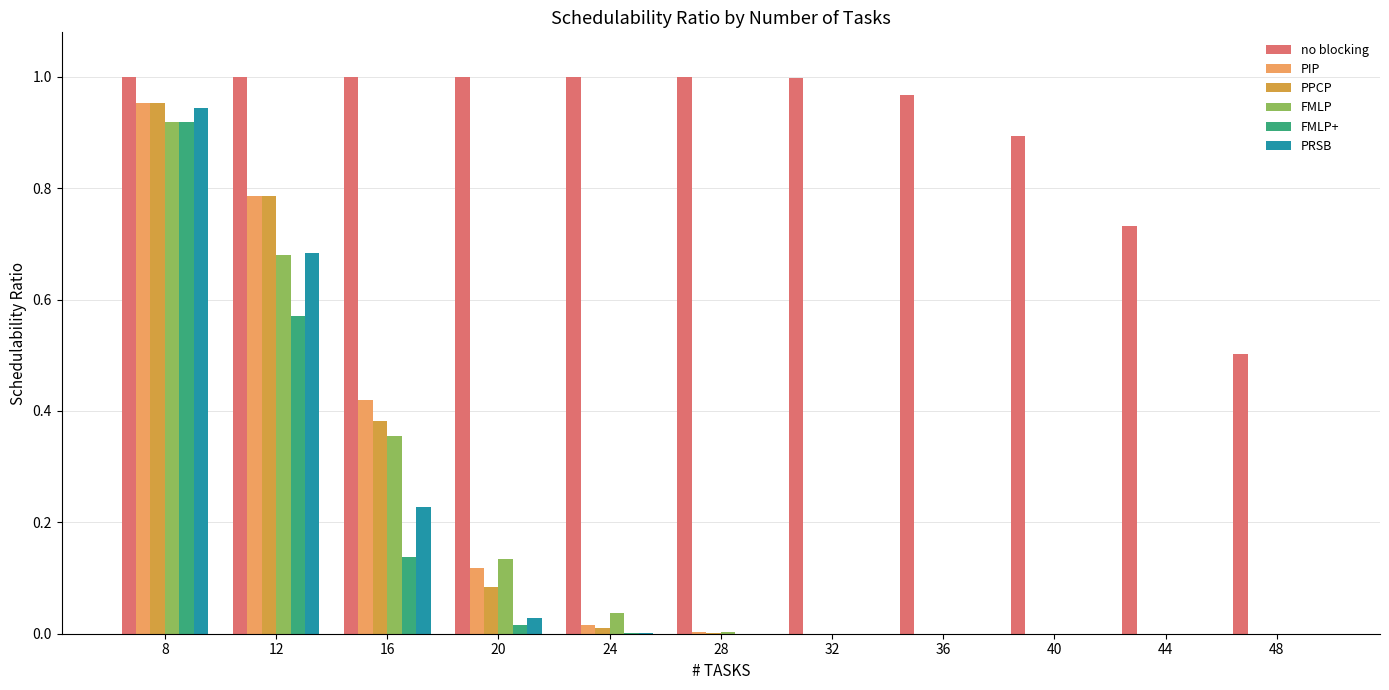

What is the sum of all no blocking values?

10.1